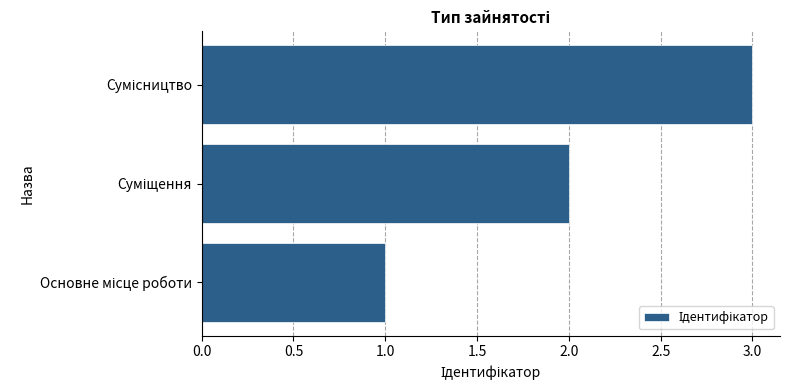

What is the maximum value shown in the chart?

3